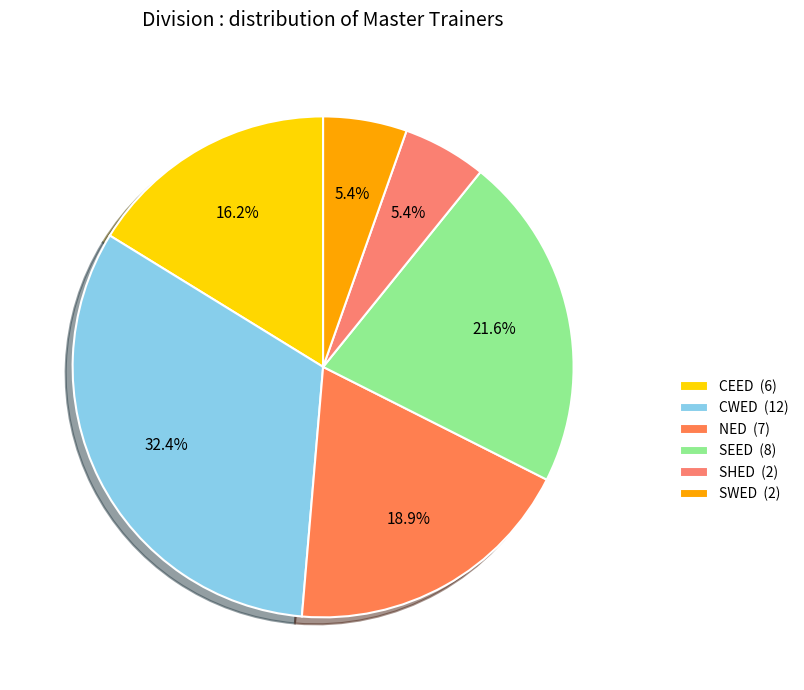

Rank the categories by value from lowest to highest.

SHED, SWED, CEED, NED, SEED, CWED